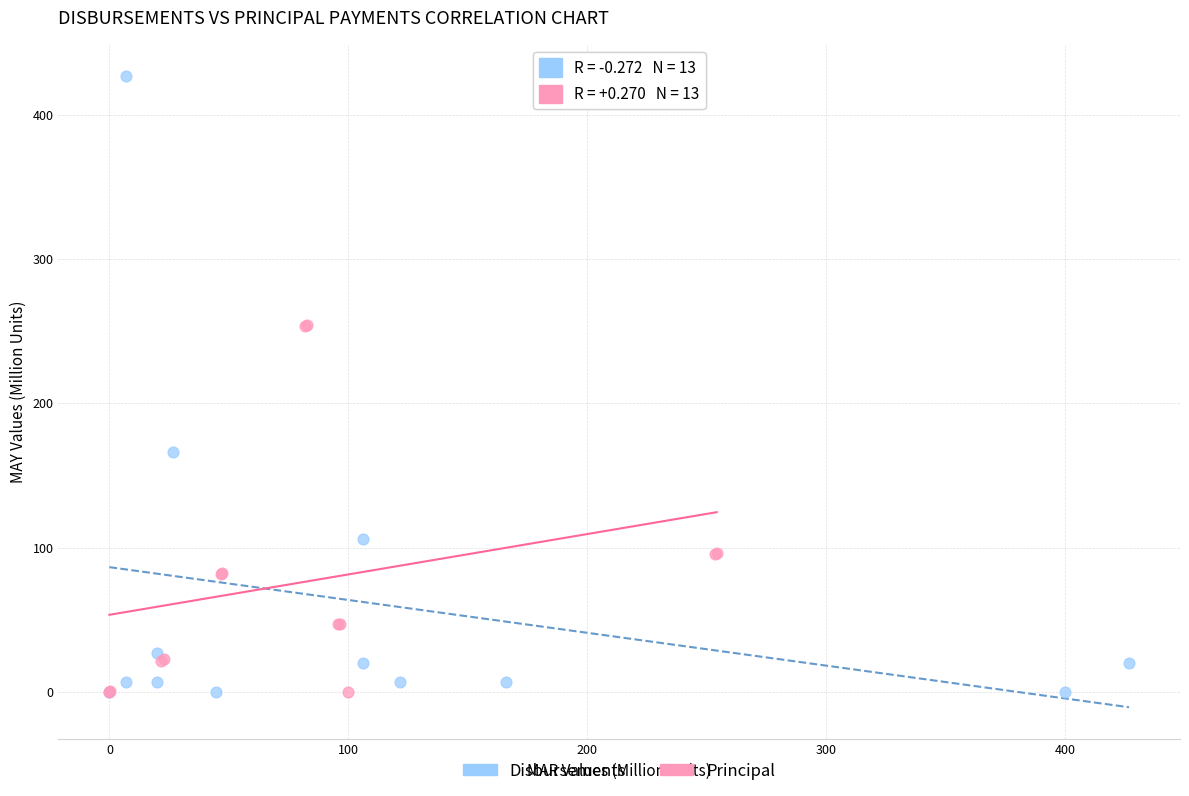

Which series contains the highest Y value?

Disbursements